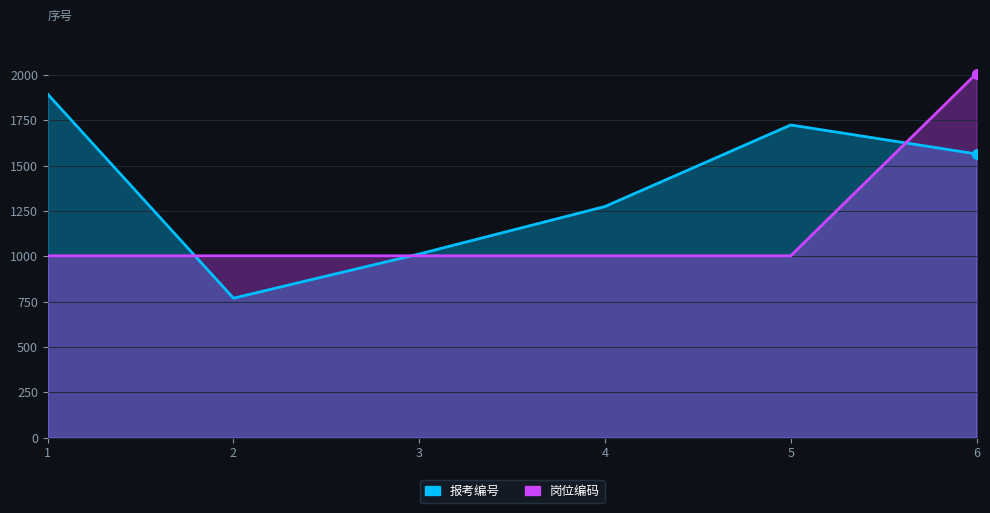

What is the maximum value shown in the chart?

2009